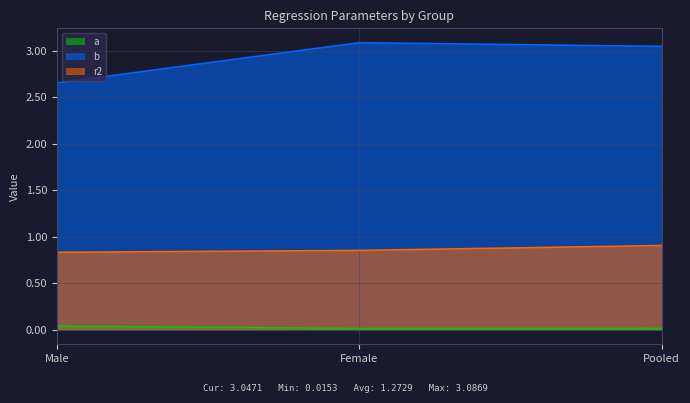

At which label does b first exceed 3?

Female